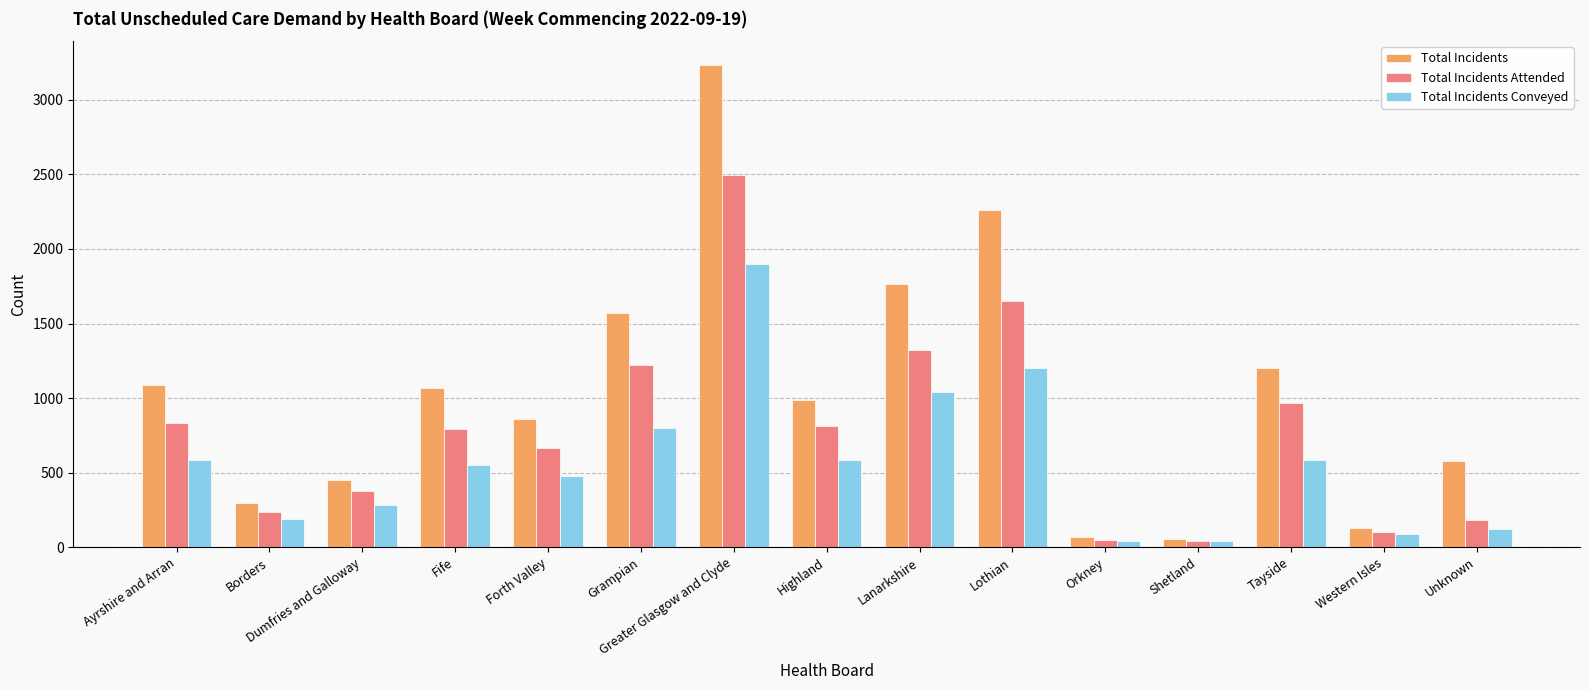

What is the greatest value displayed?

3232